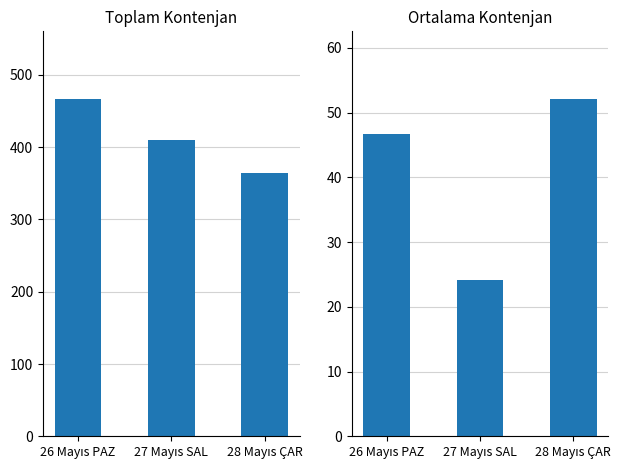

Reading left to right, list all the values displayed in this chart.

Toplam Kontenjan: 467.0	410.0	365.0
Ortalama Kontenjan: 46.7	24.1	52.1